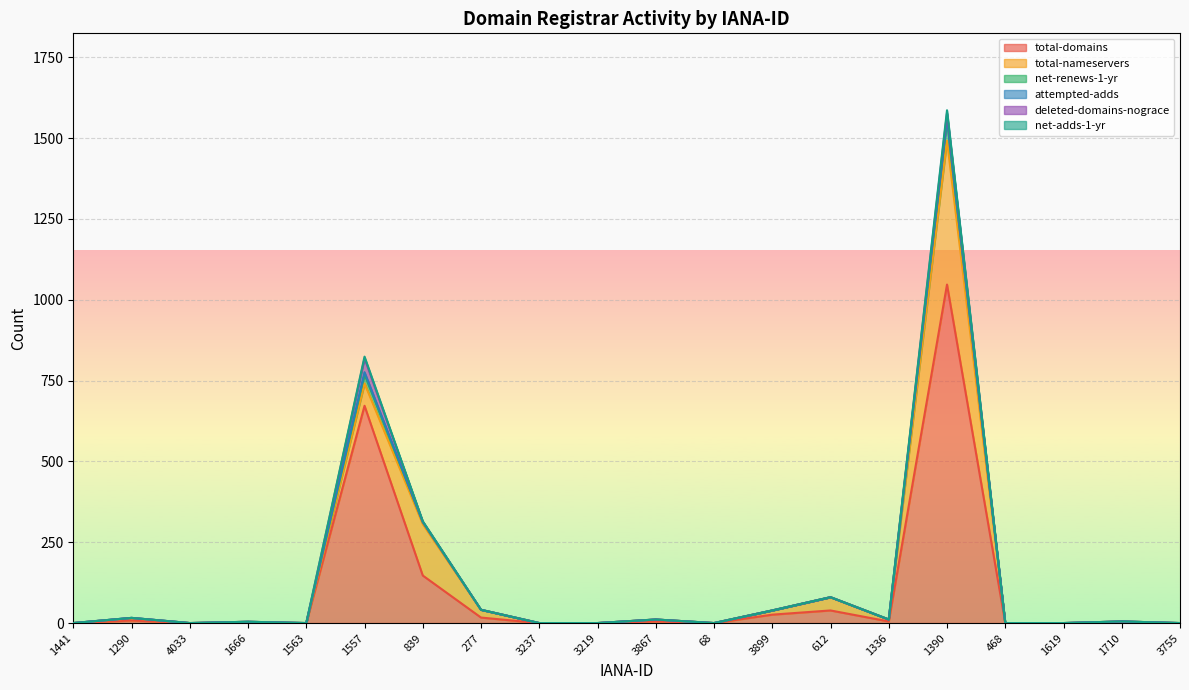

True or false: net-renews-1-yr has a value of 778 at 4033.

False